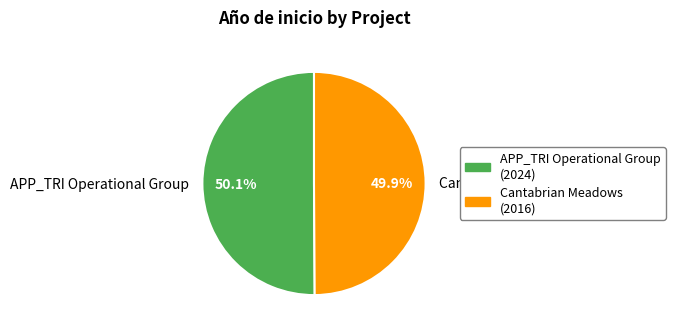

Do APP_TRI Operational Group and Cantabrian Meadows together represent more than half of the pie?

Yes